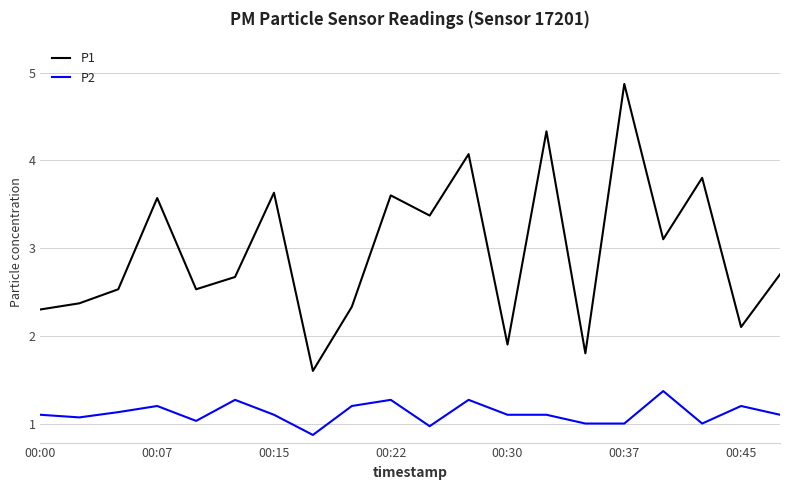

Which series has the widest spread of values?

P1